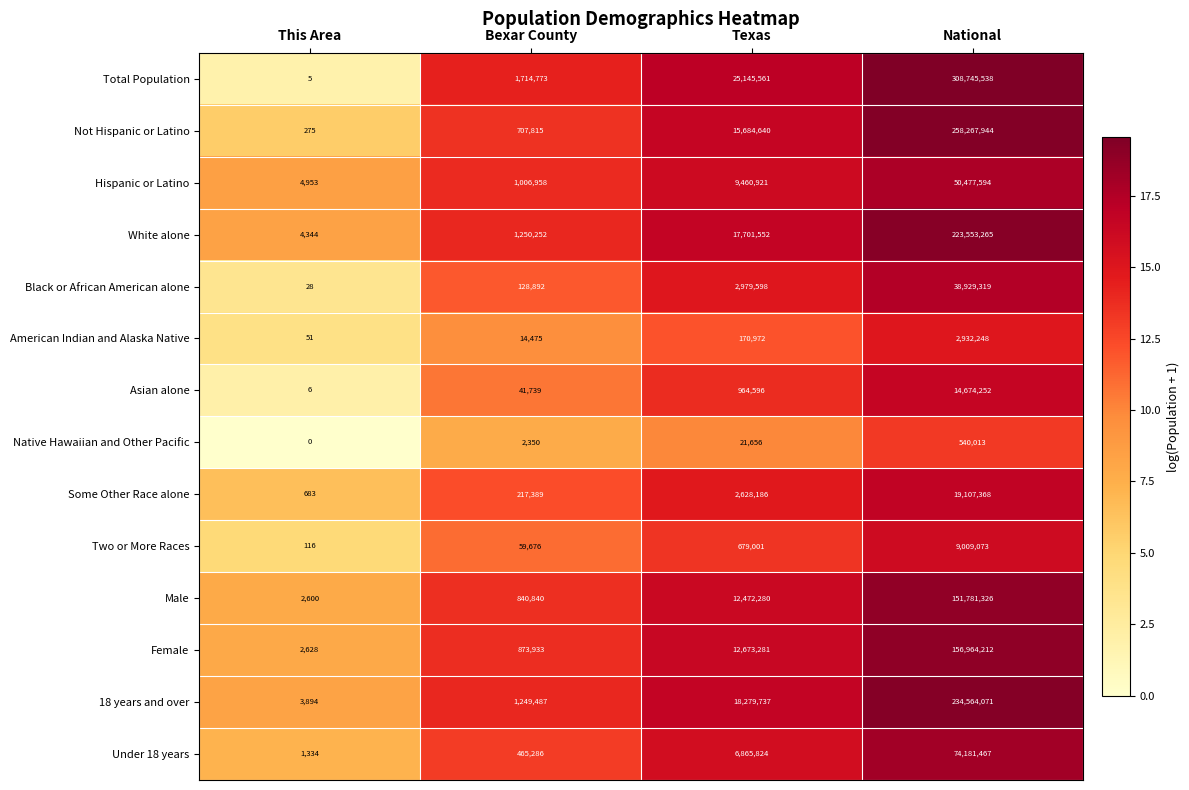

Which category has the highest value across all series?

National